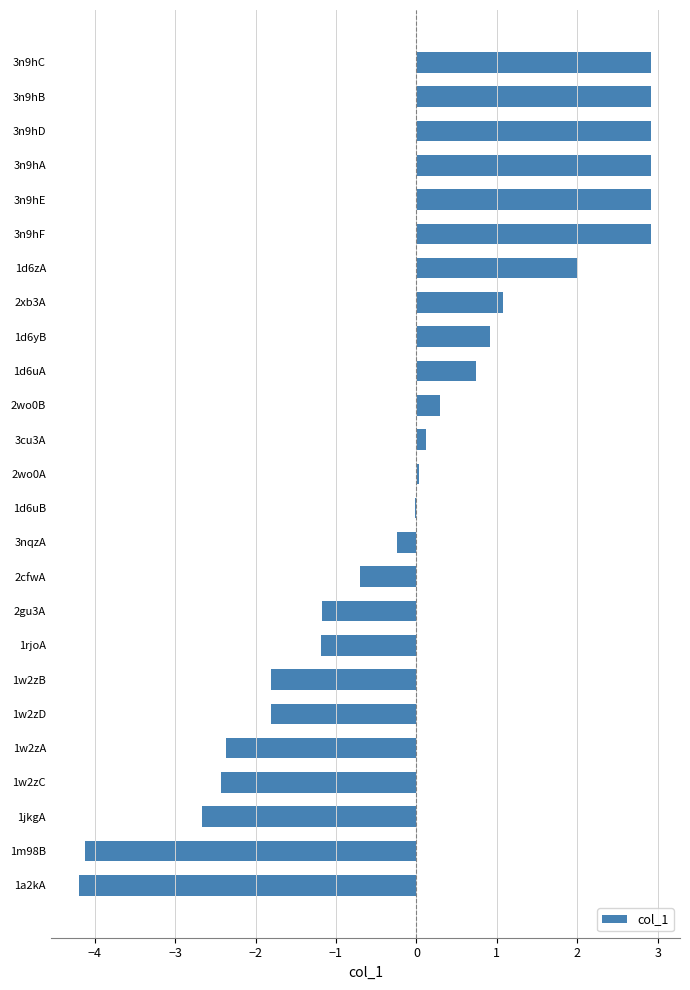

What is the sum of the values at 2wo0B and 1w2zA?

-2.1